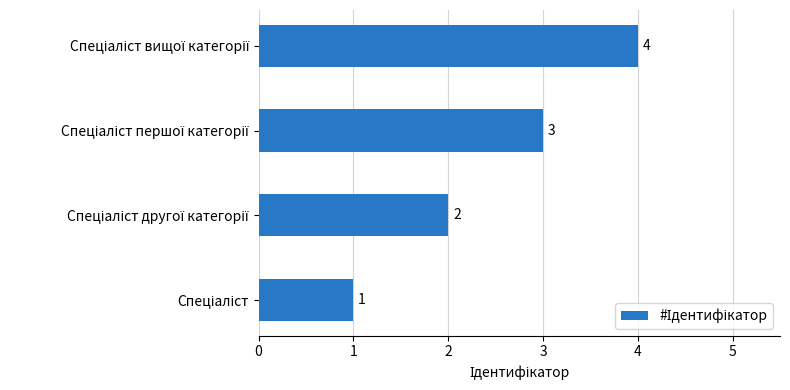

What is the smallest value displayed?

1